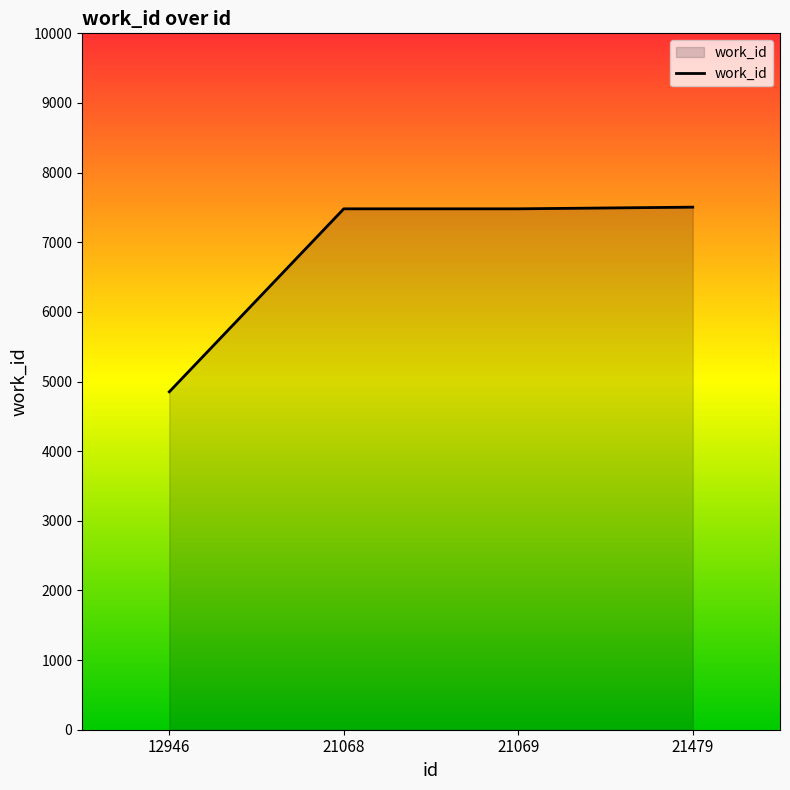

Approximately how many times larger is the value at 21069 compared to 21479?

1.0